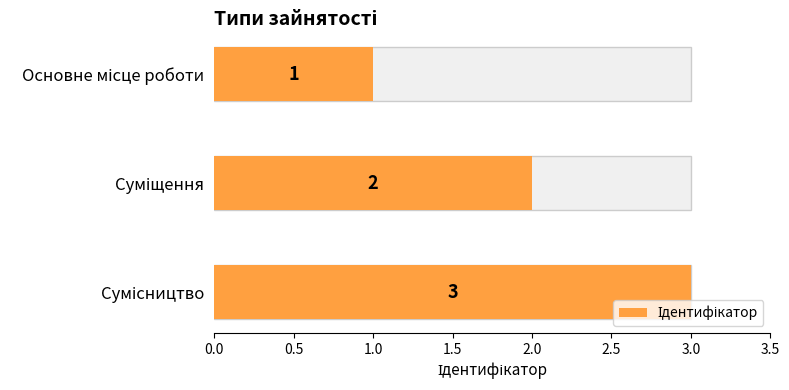

What is the approximate value at Сумісництво?

3